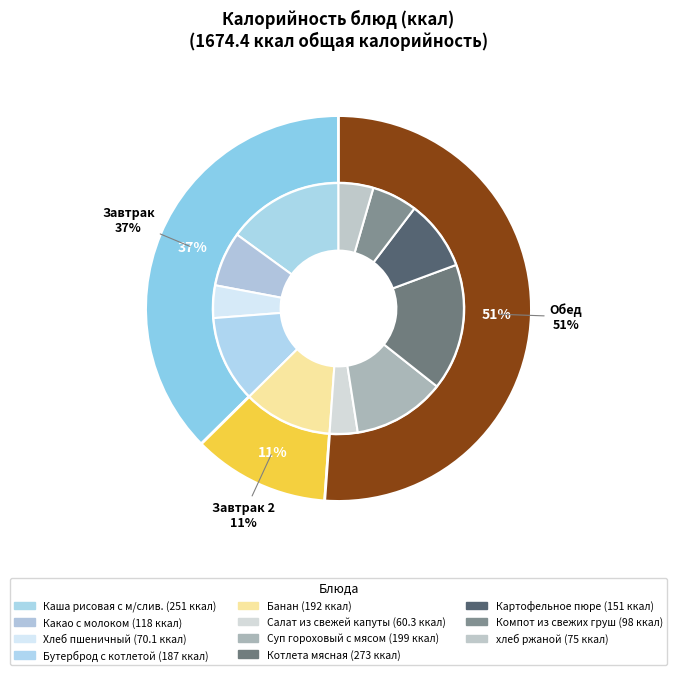

Rank the categories by value from lowest to highest.

Салат из свежей капуты, Хлеб пшеничный, хлеб ржаной, Компот из свежих груш, Какао с молоком, Картофельное пюре, Бутерброд с котлетой, Банан, Суп гороховый с мясом, Каша рисовая с м/слив., Котлета мясная